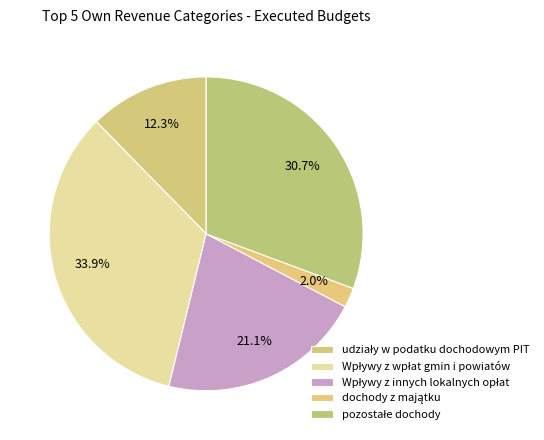

How many slices are in this pie chart?

5